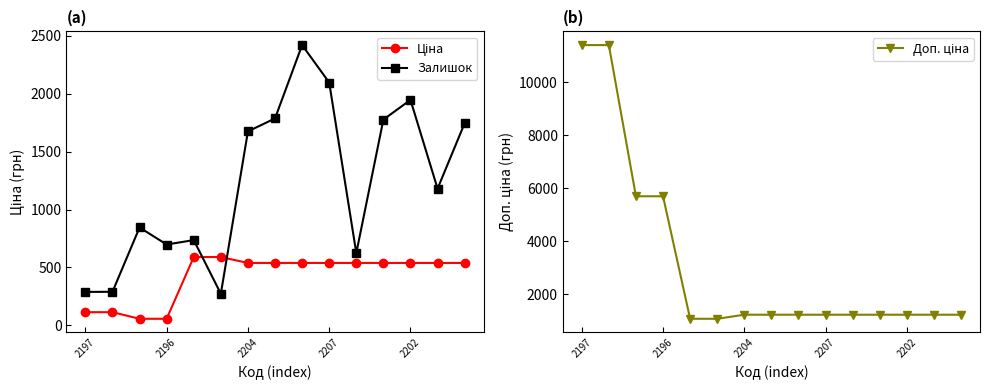

Does the chart display data point markers on the line(s)?

Yes